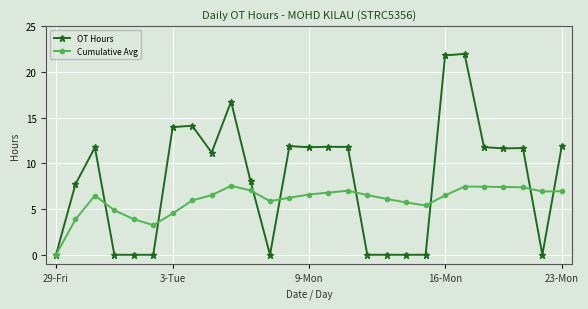

Which series has the widest spread of values?

OT Hours